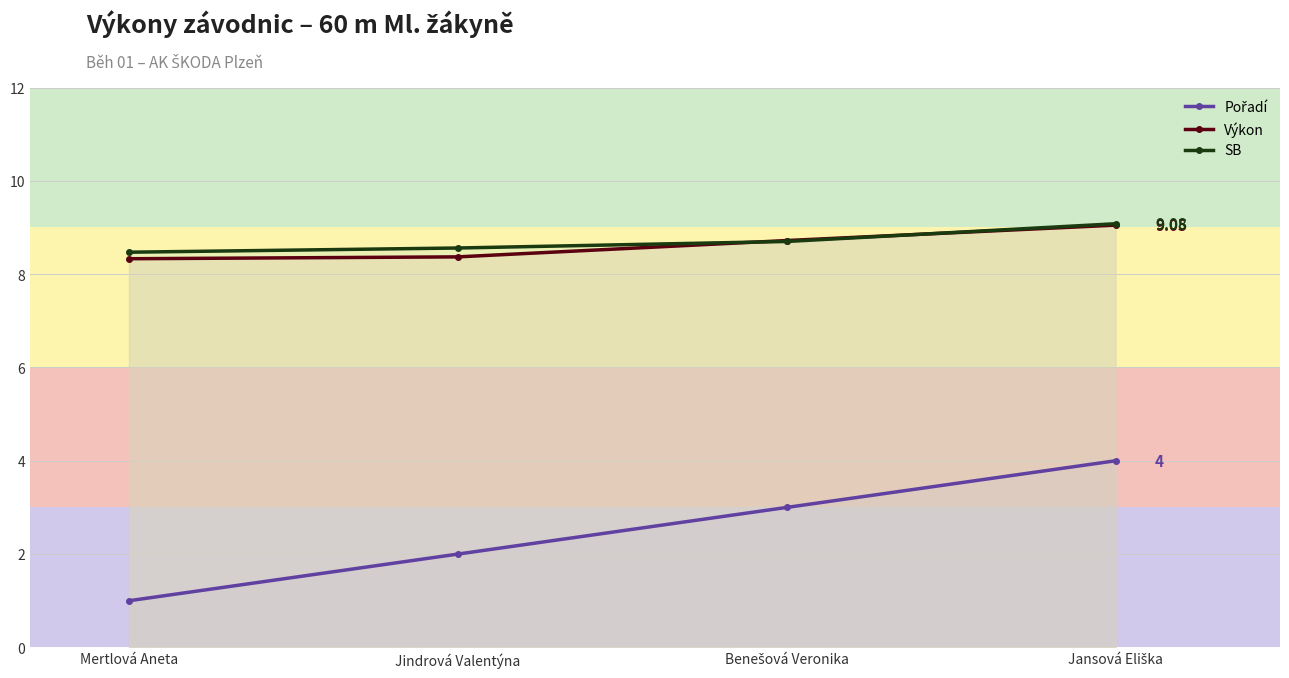

What is the minimum value shown in the chart?

1.0